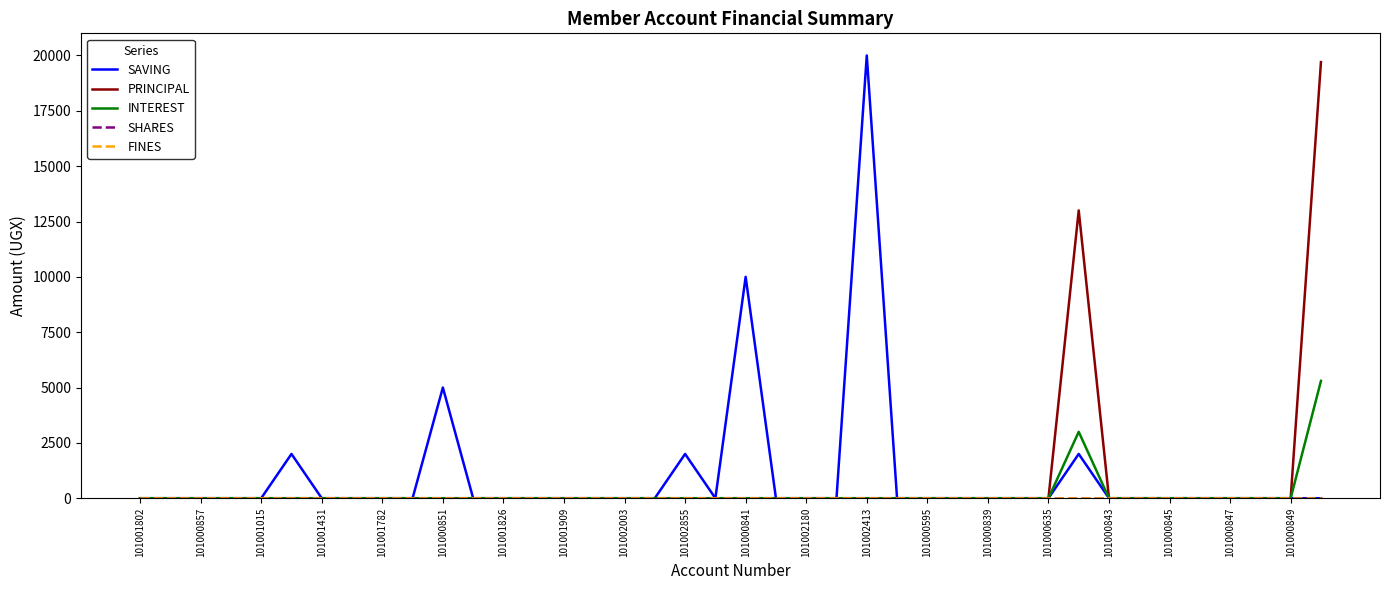

List the labels in order of FINES value, largest first.

101001802, 101000857, 101001015, 101001431, 101001782, 101000851, 101001826, 101001909, 101002003, 101002855, 101000841, 101002180, 101002413, 101000595, 101000839, 101000635, 101000843, 101000845, 101000847, 101000849, 20, 21, 22, 23, 24, 25, 26, 27, 28, 29, 30, 31, 32, 33, 34, 35, 36, 37, 38, 39